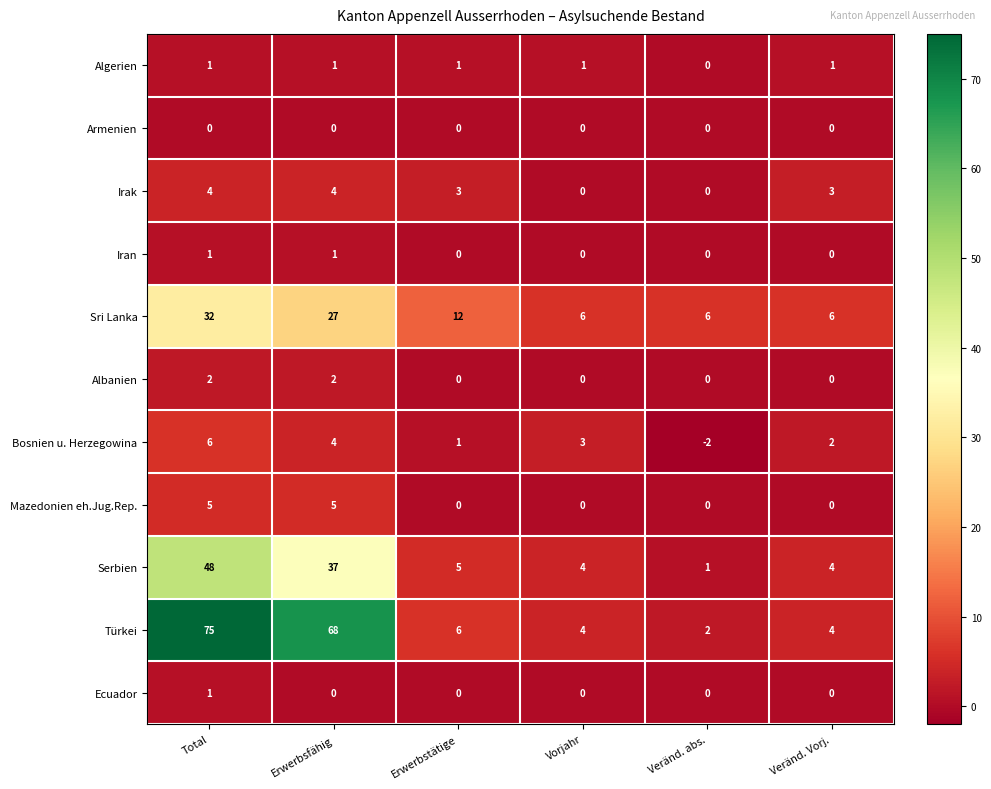

What is the difference between the highest and lowest values at Veränd. abs.?

8